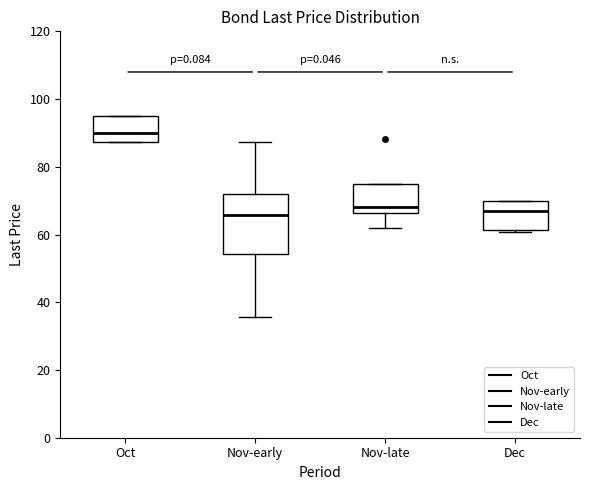

Reading left to right, read every box against the y-axis: the position of its median line, the range the box covers, and the ends of its whiskers. The values are not printed on the chart, so give them approximately, as read against the axis.

Oct: median 90, box 88 to 96, whiskers 88 to 96
Nov-early: median 66, box 54 to 72, whiskers 36 to 88
Nov-late: median 68, box 66 to 76, whiskers 62 to 76
Dec: median 66, box 62 to 70, whiskers 60 to 70